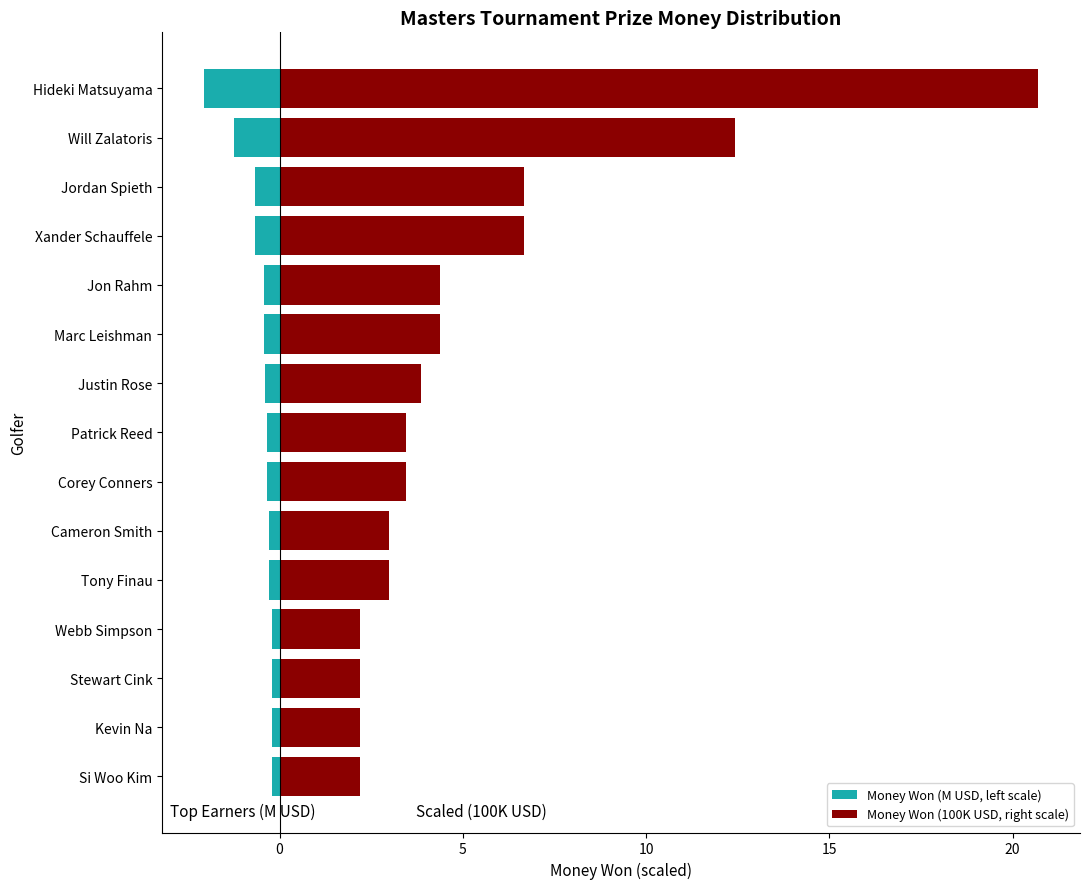

Which series changed the most between 5 and 12?

Money Won (100K USD, right scale)